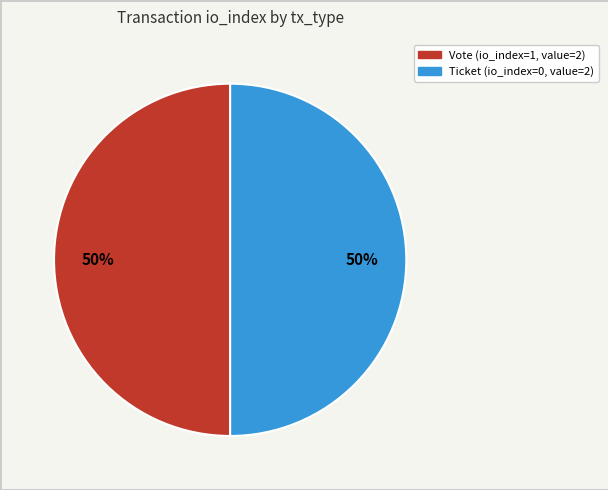

What is the ratio of the value at Vote to the value at Ticket?

1.0